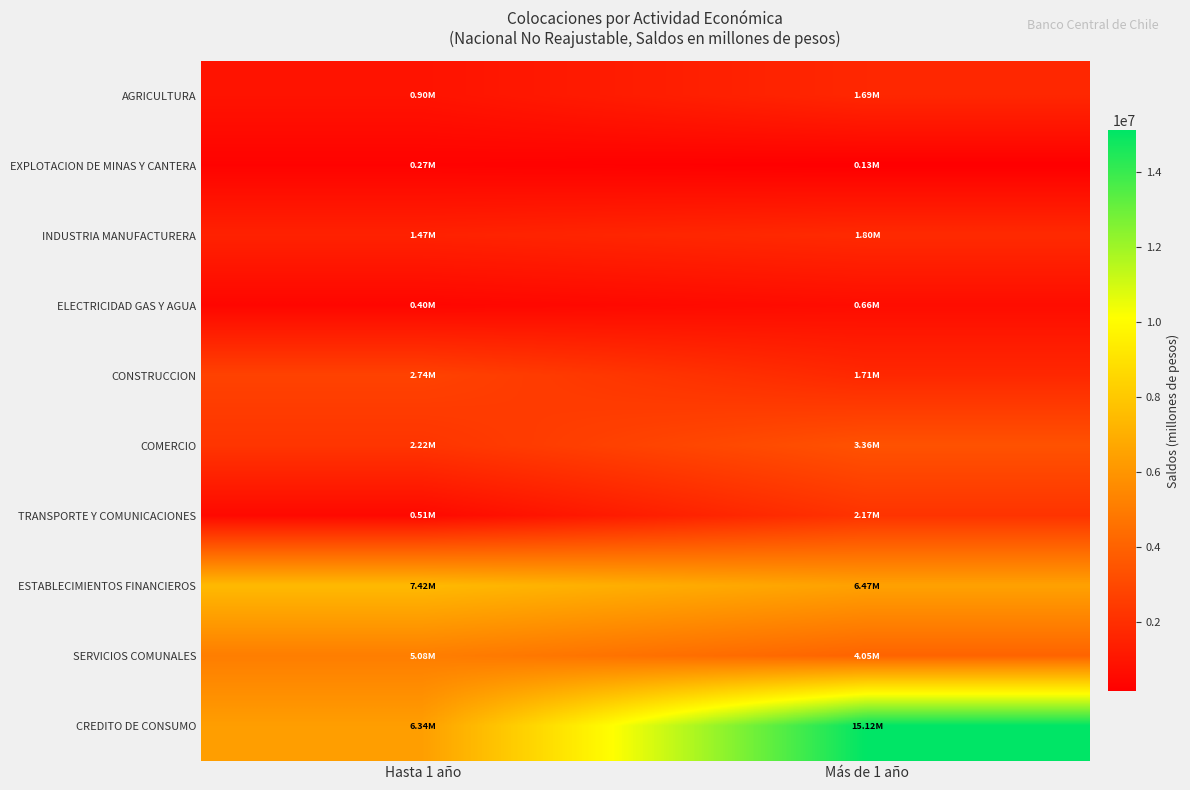

At Más de 1 año, list the series in order from largest to smallest.

CREDITO DE CONSUMO, ESTABLECIMIENTOS FINANCIEROS, SERVICIOS COMUNALES, COMERCIO, TRANSPORTE Y COMUNICACIONES, INDUSTRIA MANUFACTURERA, CONSTRUCCION, AGRICULTURA, ELECTRICIDAD GAS Y AGUA, EXPLOTACION DE MINAS Y CANTERA